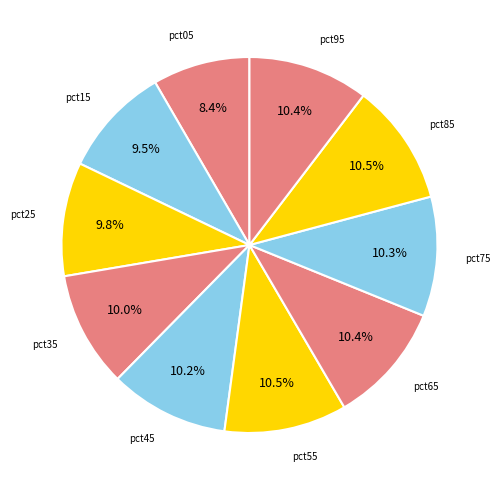

To the nearest percent, what is the difference between the largest and smallest slice percentages?

2%